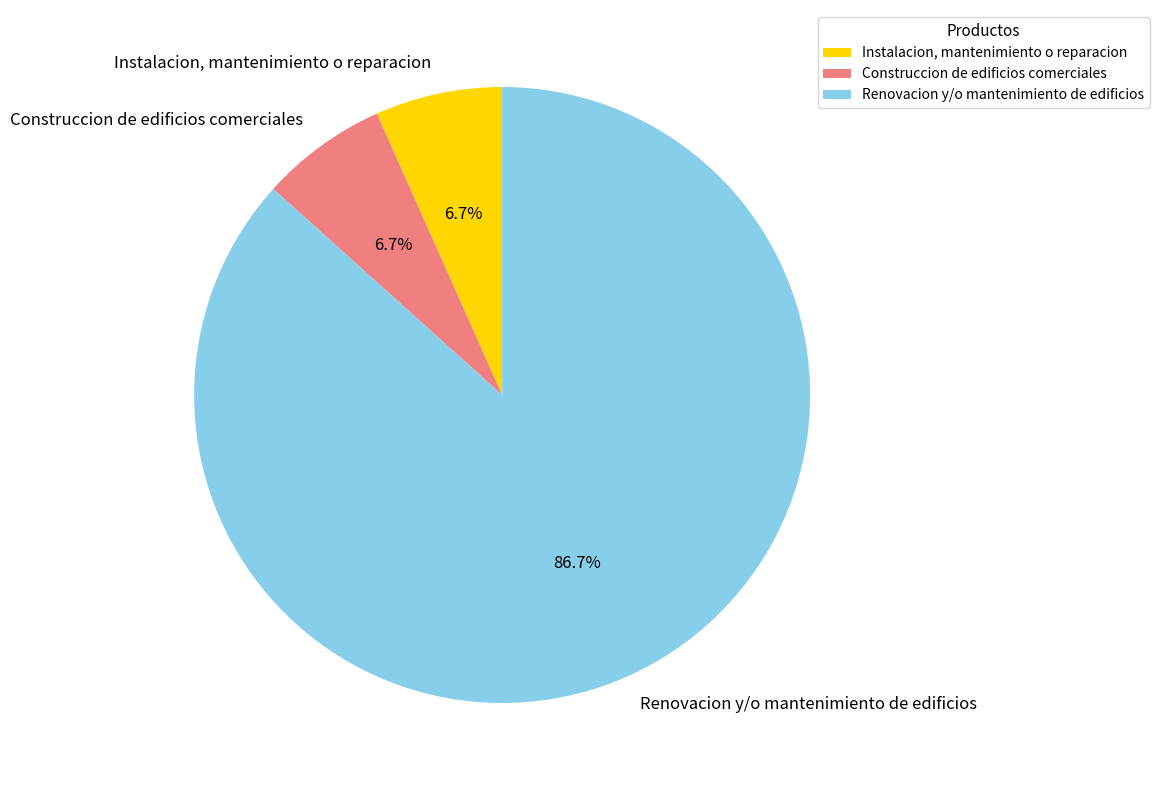

Count the number of slices in the pie.

3